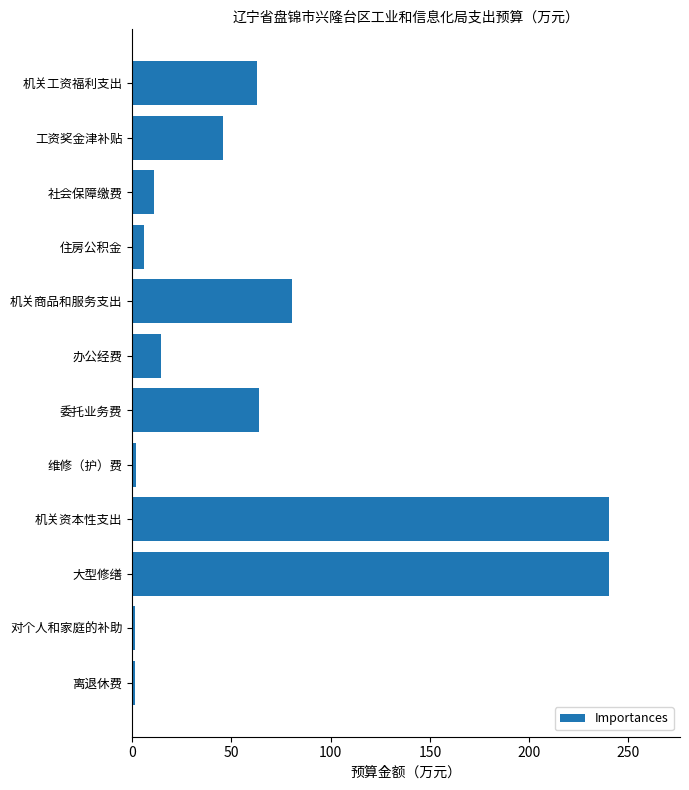

How many bars are there in total?

12